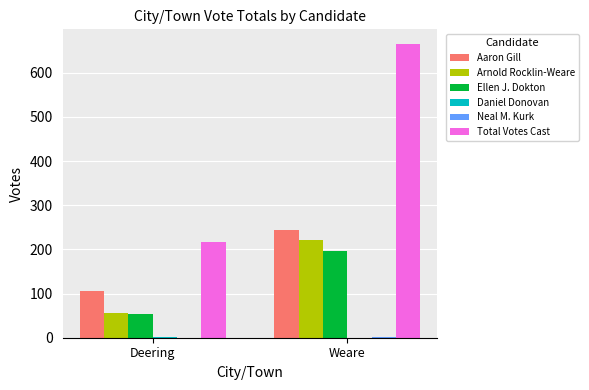

The value of Total Votes Cast at Weare is 254. True or false?

False